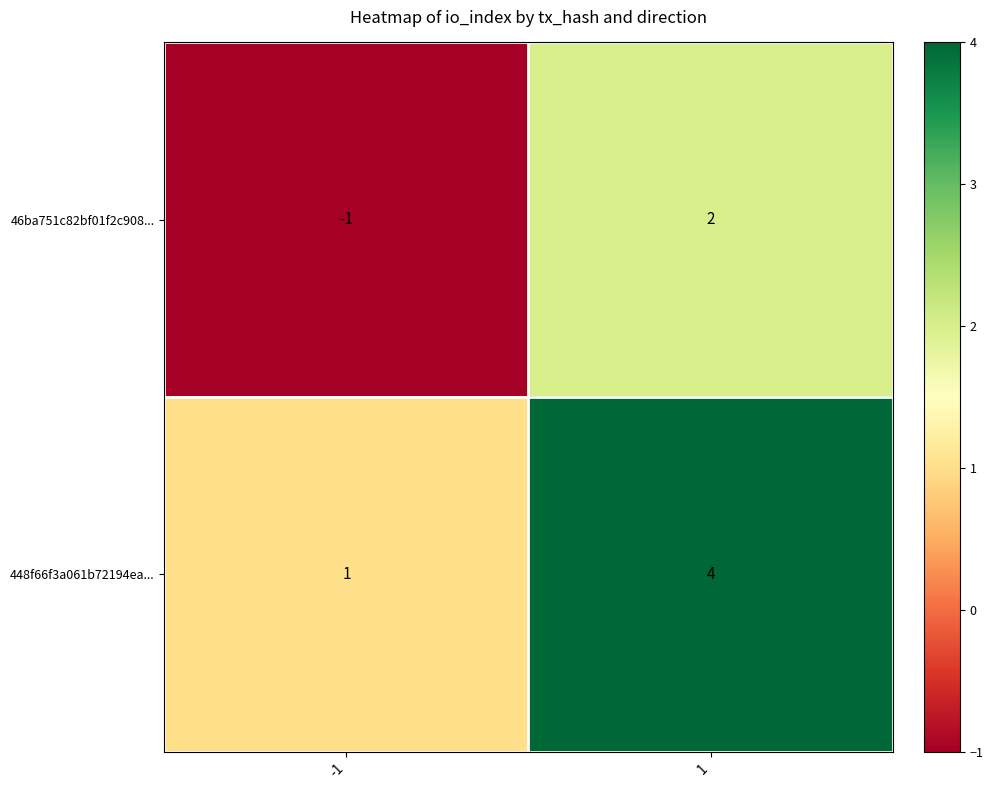

Rank the series at 1 from highest to lowest value.

448f66f3a061b72194ea..., 46ba751c82bf01f2c908...